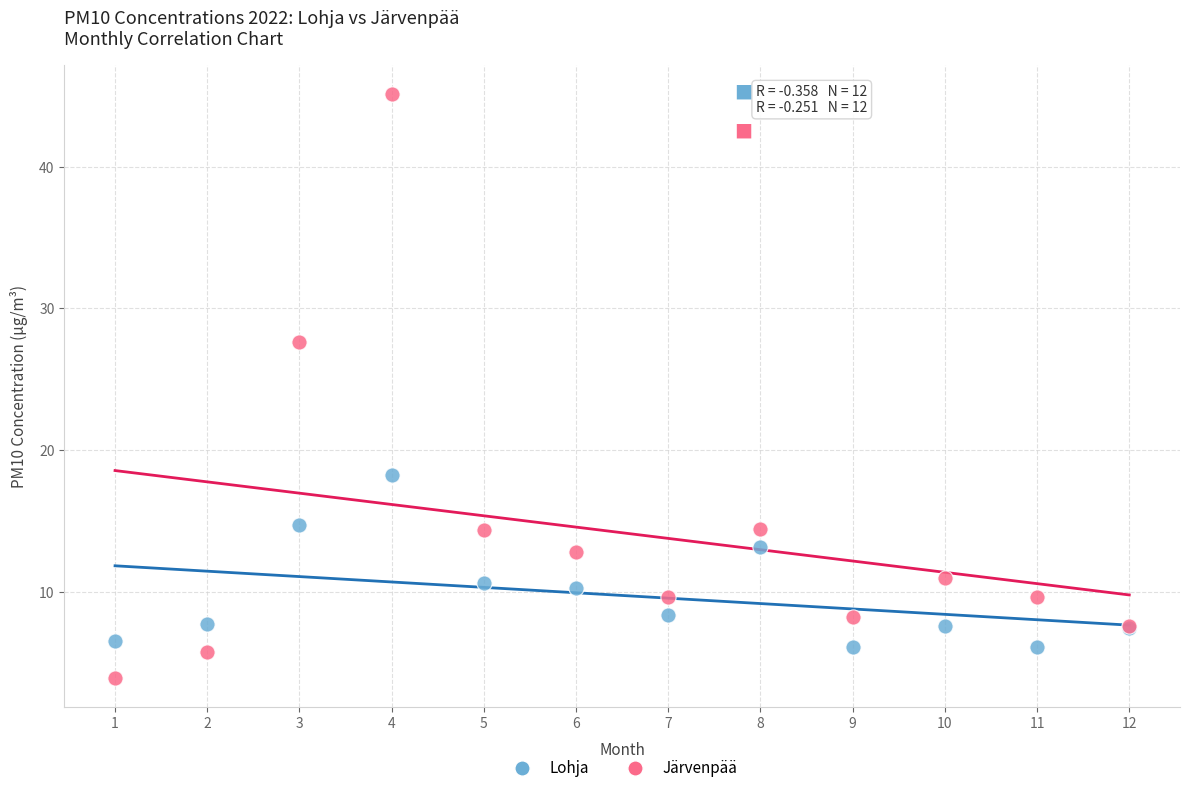

Which series reaches the maximum Y coordinate?

Järvenpää